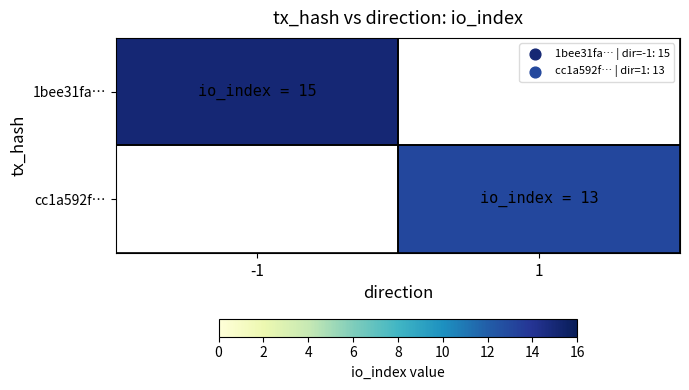

How many positive values does the cc1a592f… series have?

1